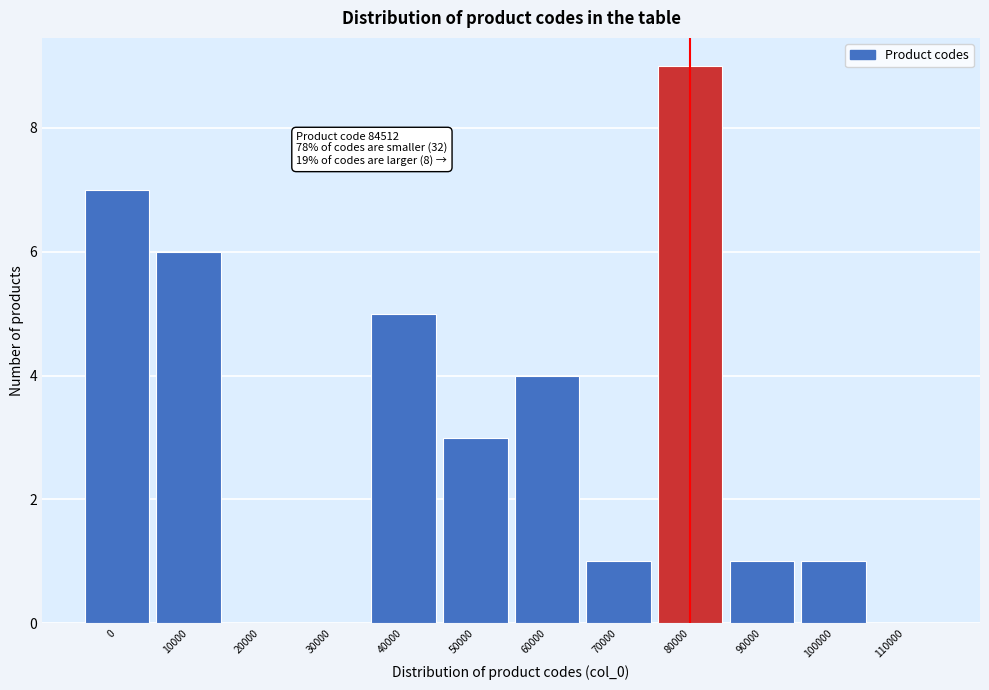

Reading left to right, list all the values displayed in this chart.

0=7	10000=6	20000=0	30000=0	40000=5	50000=3	60000=4	70000=1	80000=9	90000=1	100000=1	110000=0